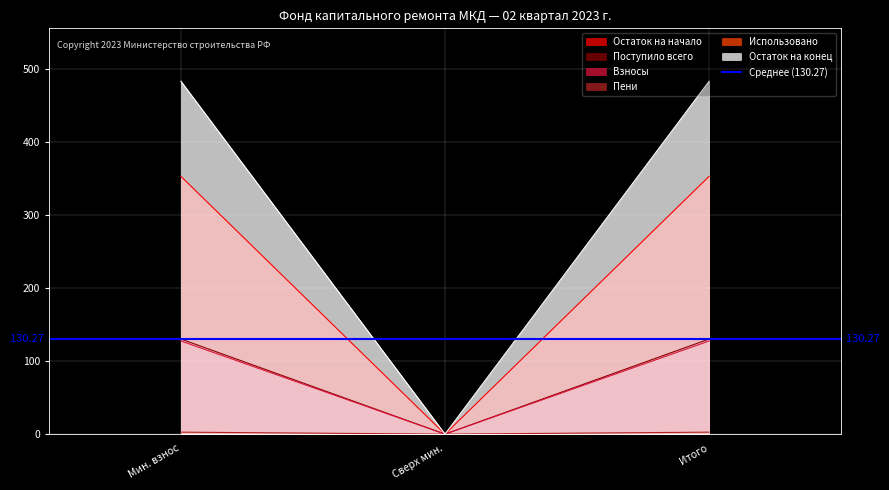

What is the label of the 2nd point from the right?

Сверх мин.